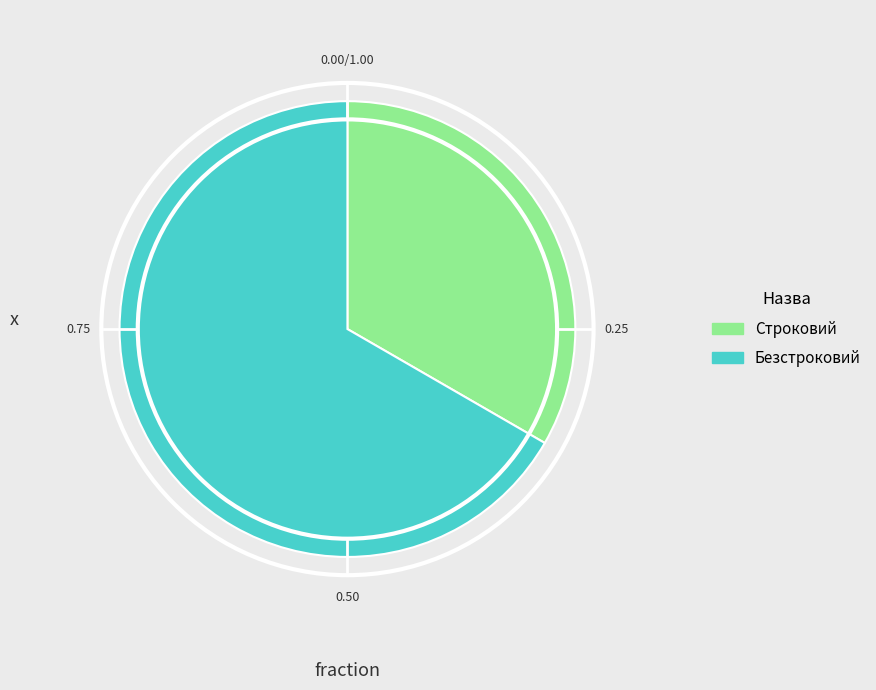

Is Строковий the majority of the pie?

No